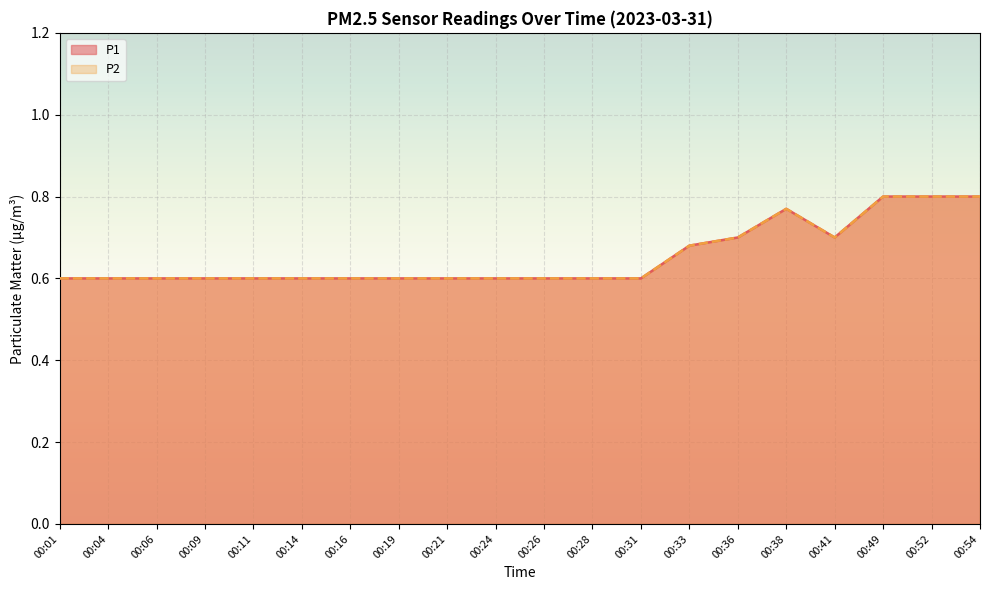

What is the greatest value displayed?

0.8